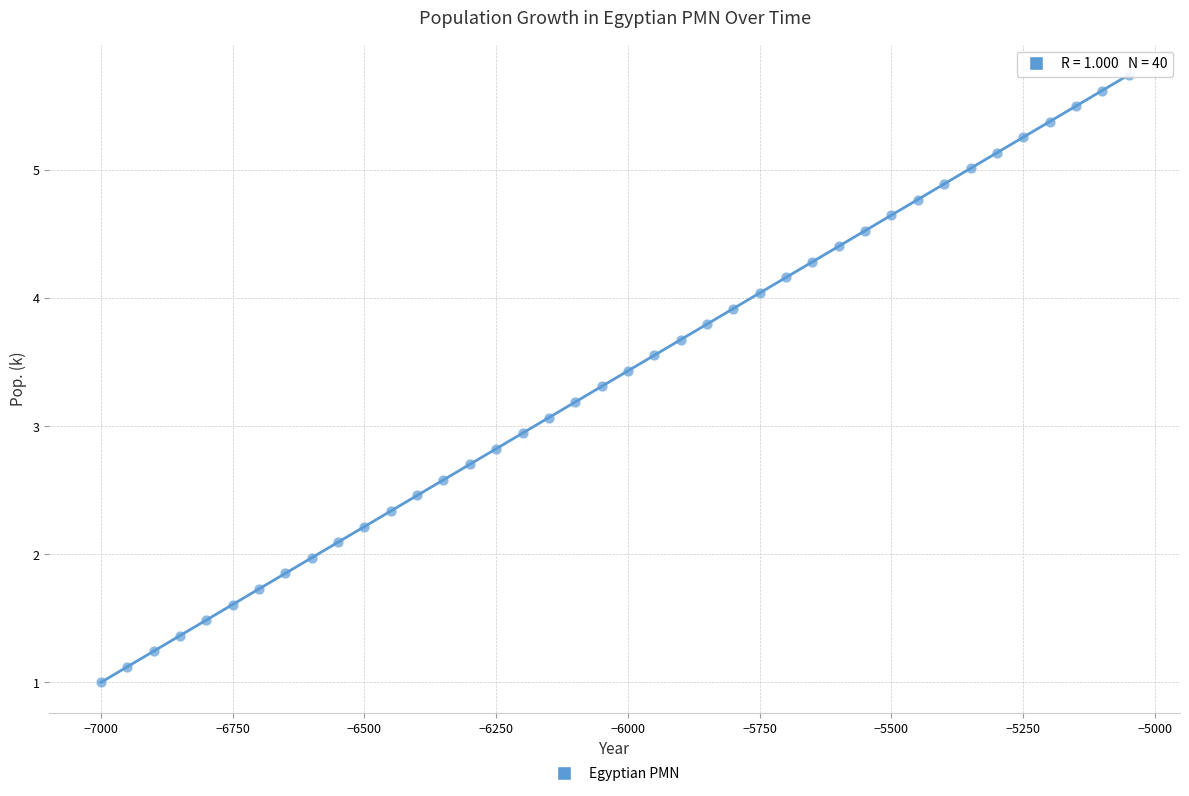

What is the range of X values (max minus min)?

1950.0